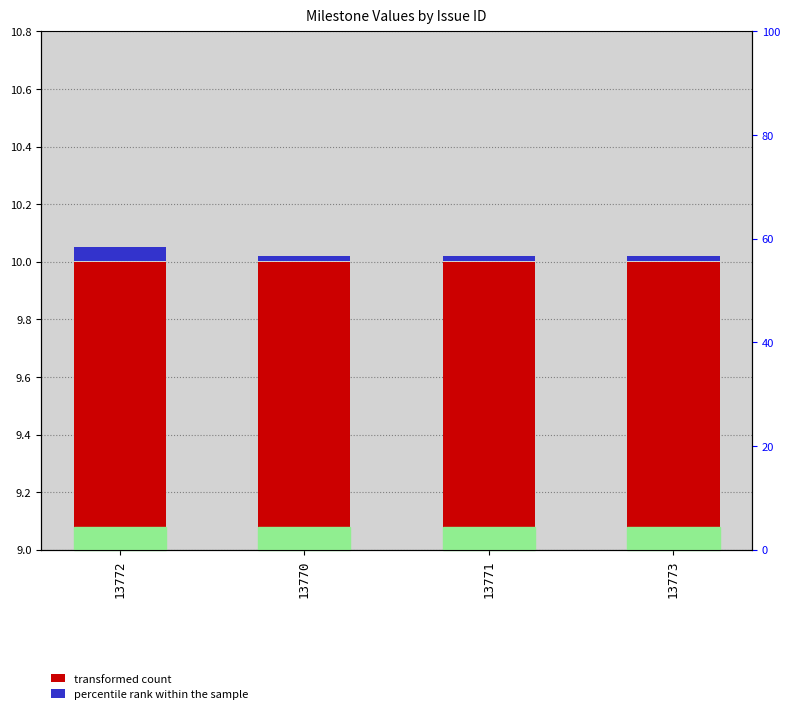

What are all the series names shown in the legend?

transformed count, percentile rank within the sample